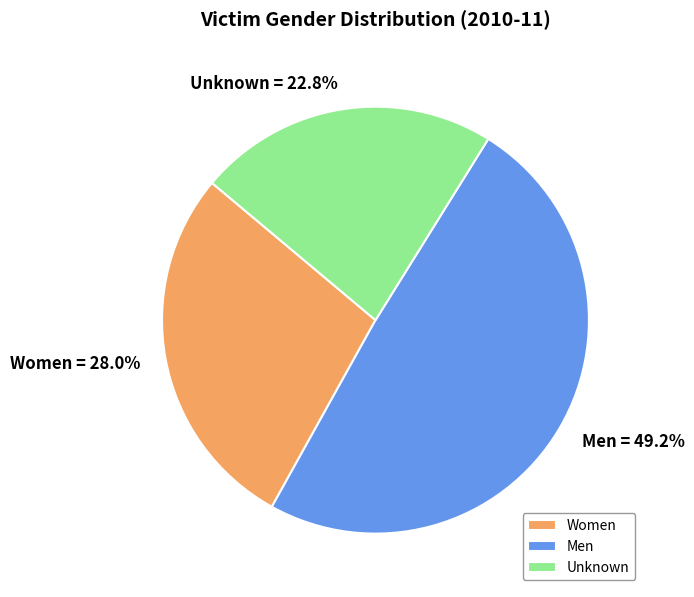

Do Men and Women together represent more than half of the pie?

Yes